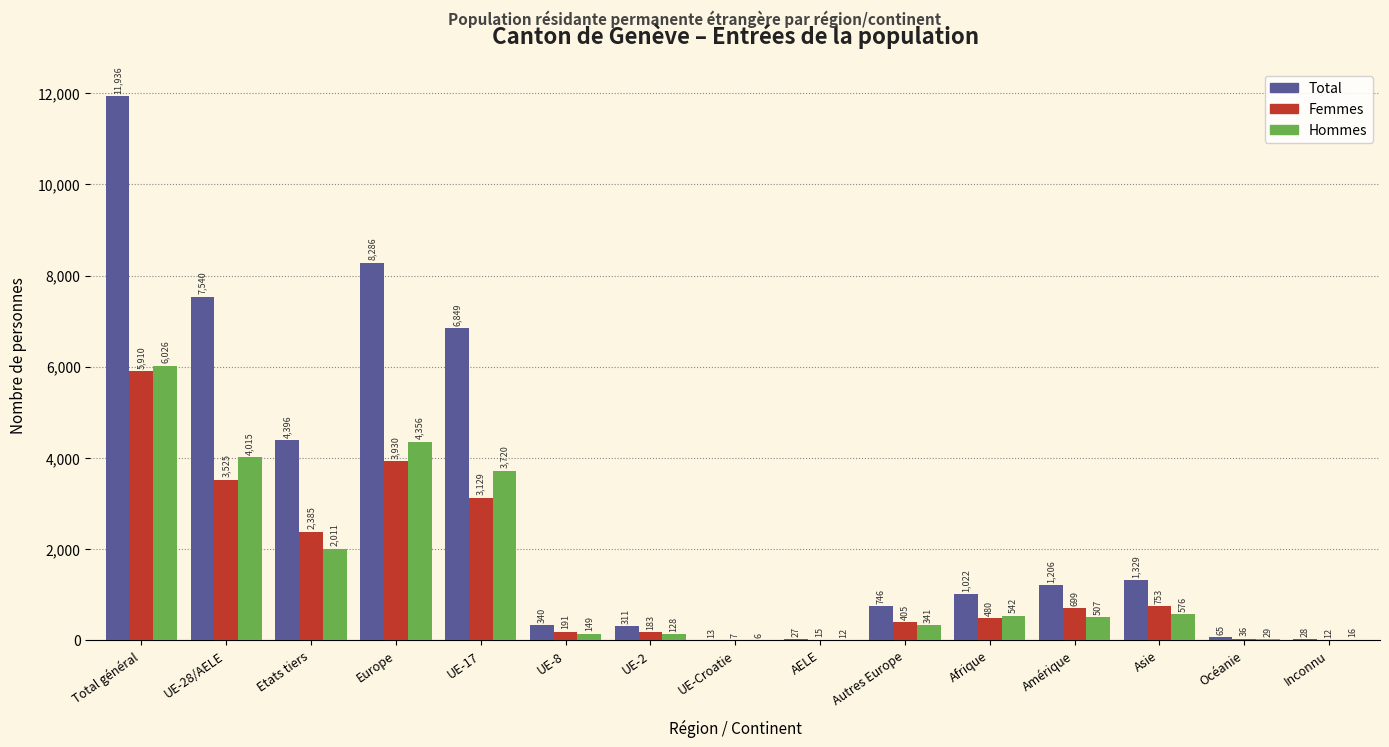

Reading left to right, list all the values displayed in this chart.

Total: Total général=11936	UE-28/AELE=7540	Etats tiers=4396	Europe=8286	UE-17=6849	UE-8=340	UE-2=311	UE-Croatie=13	AELE=27	Autres Europe=746	Afrique=1022	Amérique=1206	Asie=1329	Océanie=65	Inconnu=28
Femmes: Total général=5910	UE-28/AELE=3525	Etats tiers=2385	Europe=3930	UE-17=3129	UE-8=191	UE-2=183	UE-Croatie=7	AELE=15	Autres Europe=405	Afrique=480	Amérique=699	Asie=753	Océanie=36	Inconnu=12
Hommes: Total général=6026	UE-28/AELE=4015	Etats tiers=2011	Europe=4356	UE-17=3720	UE-8=149	UE-2=128	UE-Croatie=6	AELE=12	Autres Europe=341	Afrique=542	Amérique=507	Asie=576	Océanie=29	Inconnu=16